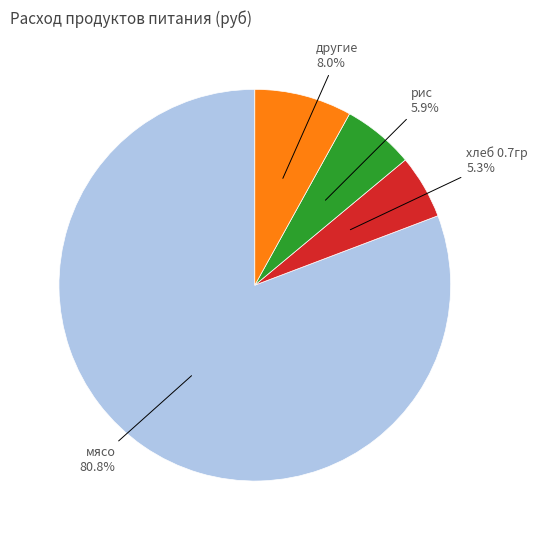

Is there a majority slice in this chart?

Yes